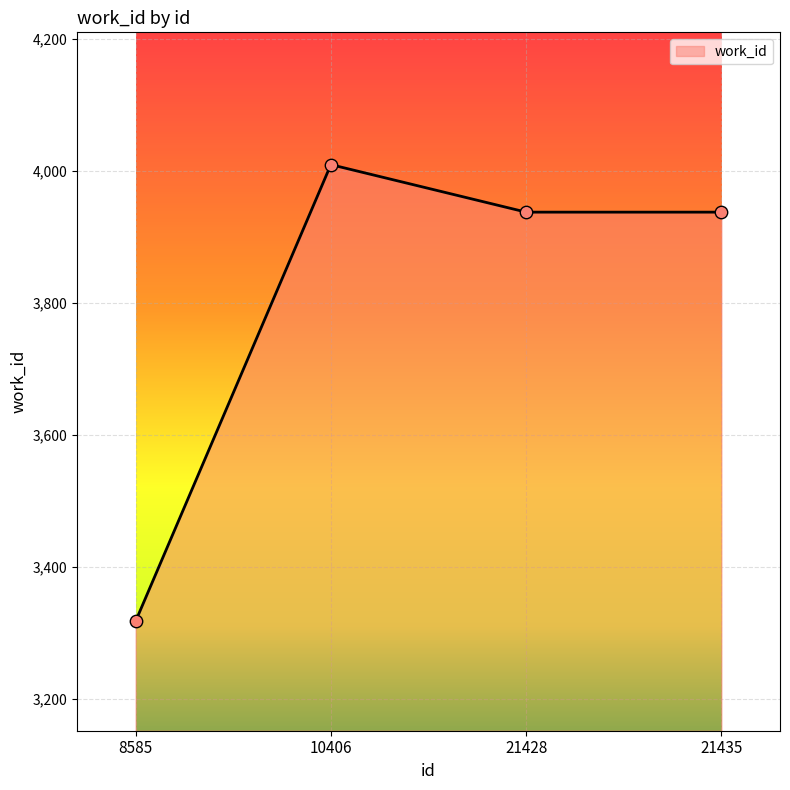

What is the change in value from 8585 to 21428?

+620